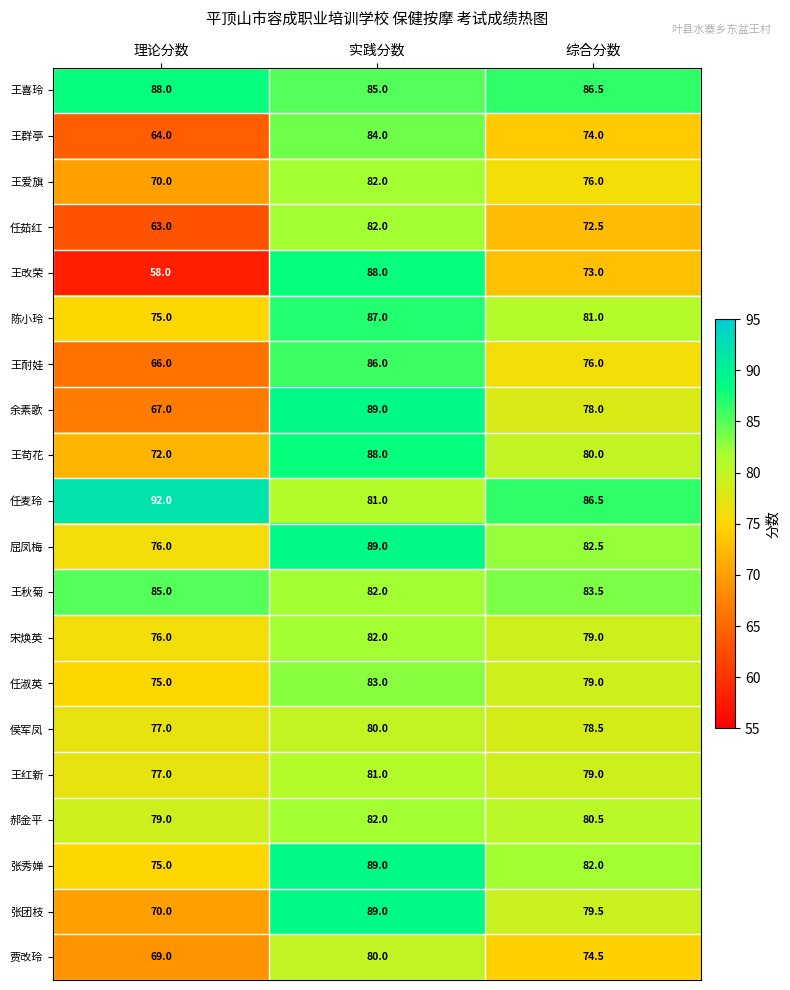

Is the value of 任淑英 at 综合分数 greater than the value of 王苟花 at 实践分数?

No